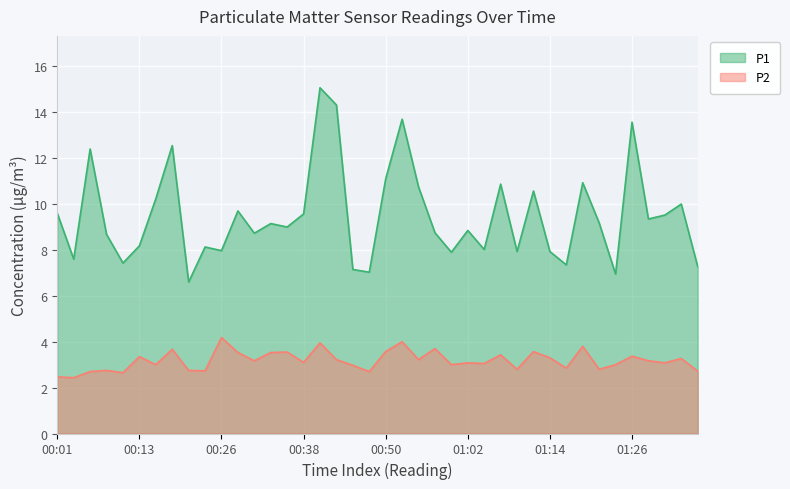

List the labels in order of P1 value, largest first.

00:40, 00:43, 00:52, 01:26, 00:18, 00:06, 00:50, 01:19, 01:07, 00:55, 01:12, 00:16, 01:34, 00:28, 00:01, 00:38, 01:31, 01:29, 01:22, 00:33, 00:35, 01:02, 00:57, 00:30, 00:08, 00:13, 00:23, 01:05, 00:26, 01:09, 01:14, 01:00, 00:04, 00:11, 01:17, 01:36, 00:45, 00:48, 01:24, 00:21